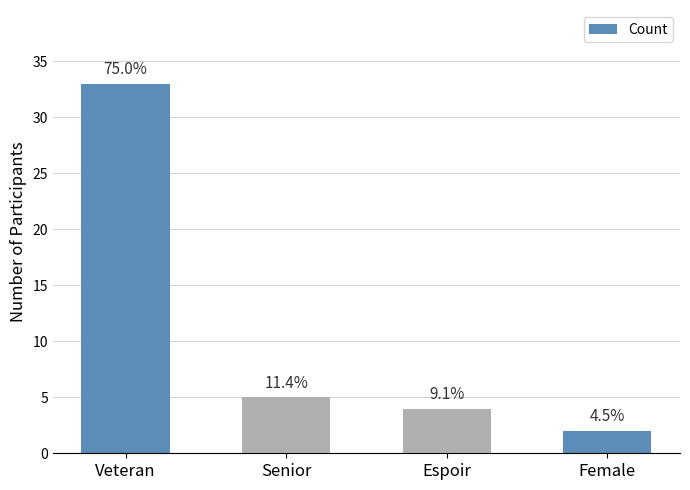

What is the ratio of the value at Espoir to the value at Veteran?

0.1